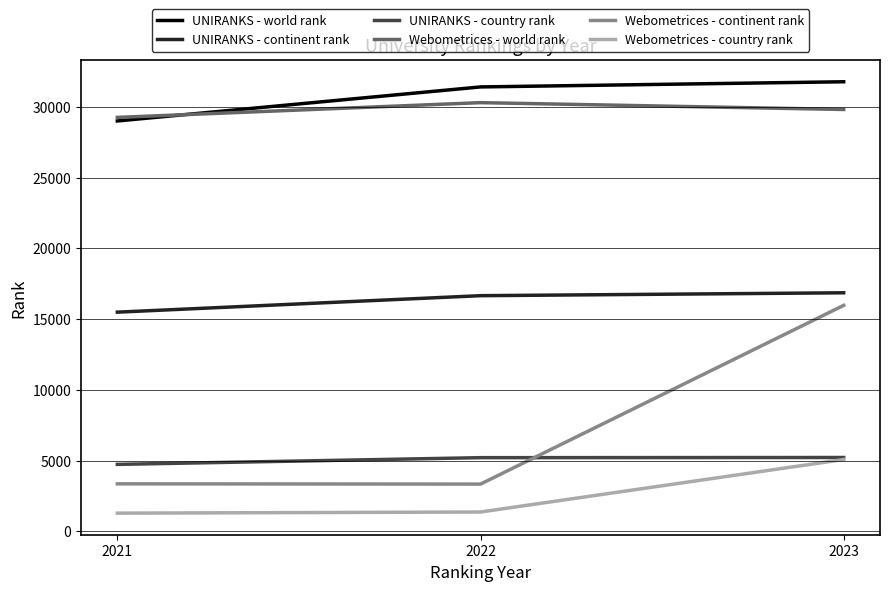

At which label is Webometrices - world rank closest to 29782?

2023